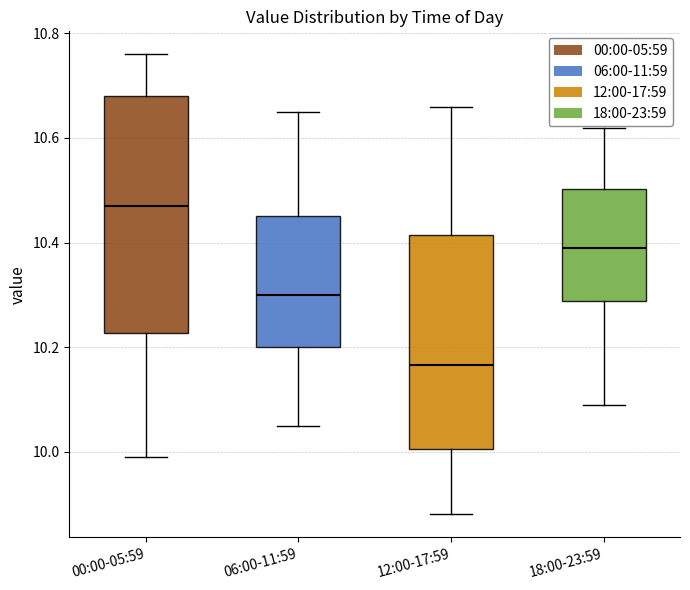

Which box is the tallest, from its lower edge to its upper edge?

00:00-05:59